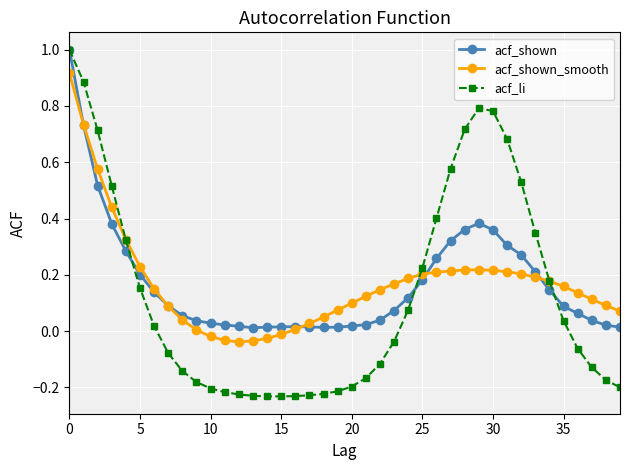

What is the maximum value for acf_shown?

1.0